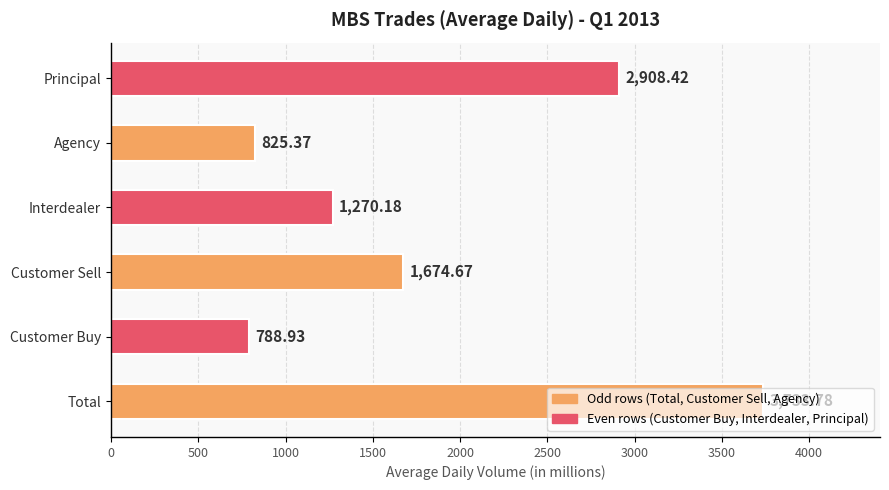

At which category does the chart reach its minimum across all series?

Customer Buy